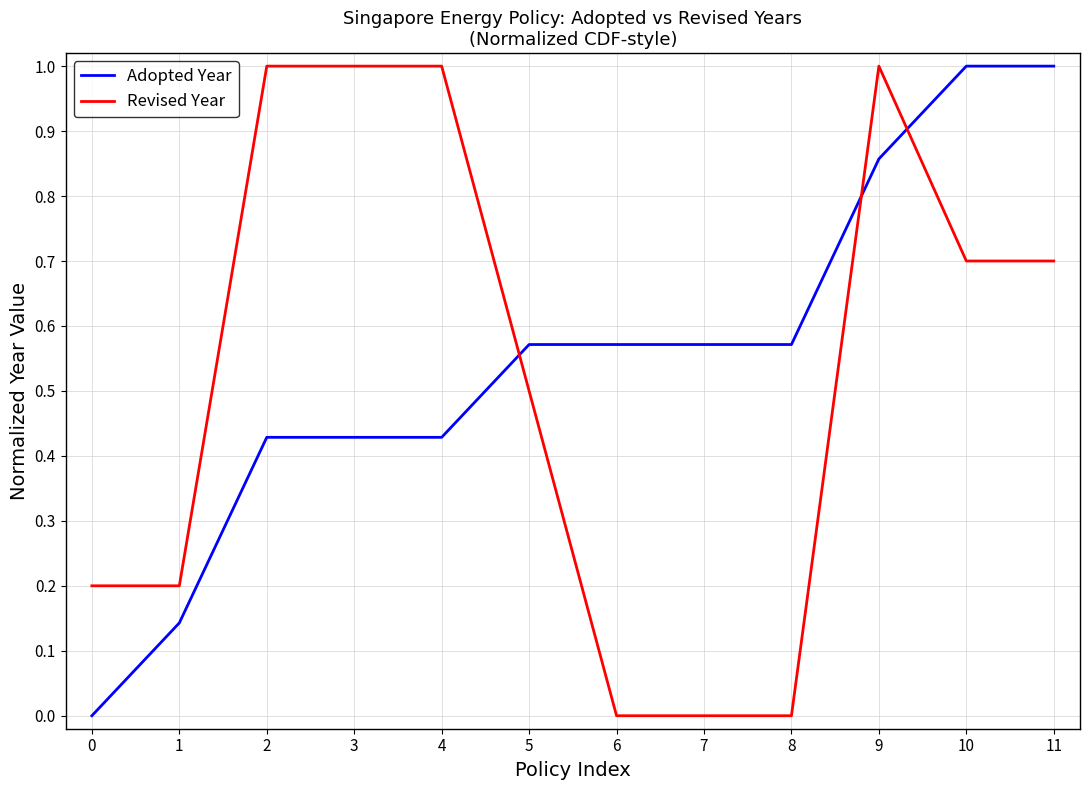

What is the average value of the Adopted Year series?

0.5